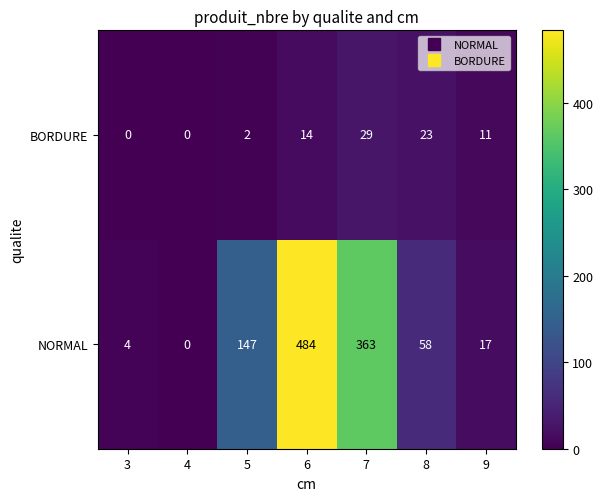

How many data points does each series have?

7